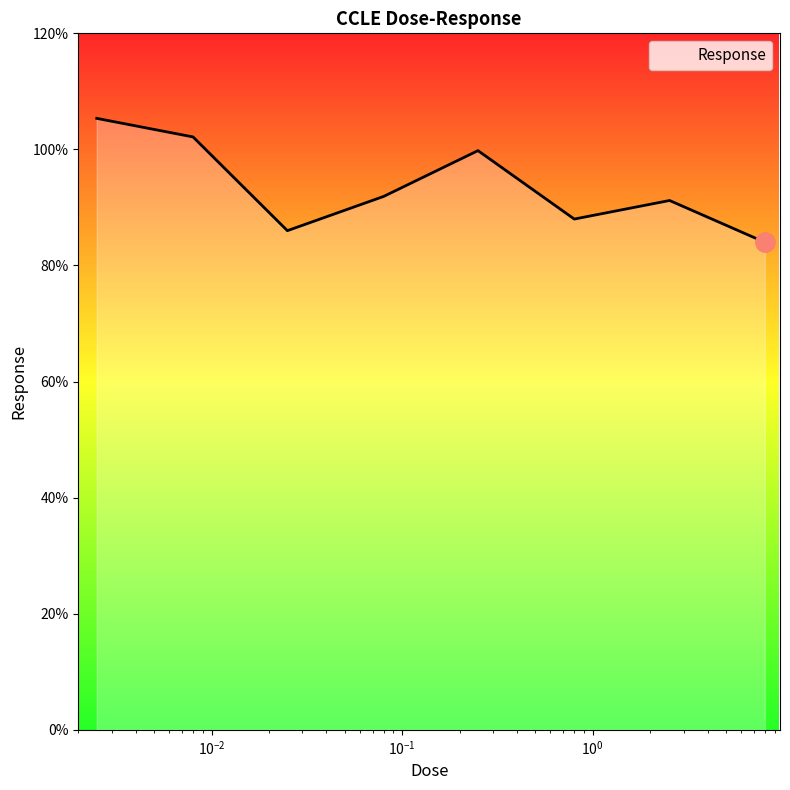

How many interior local valleys (lower than both neighbors) does the data have?

2